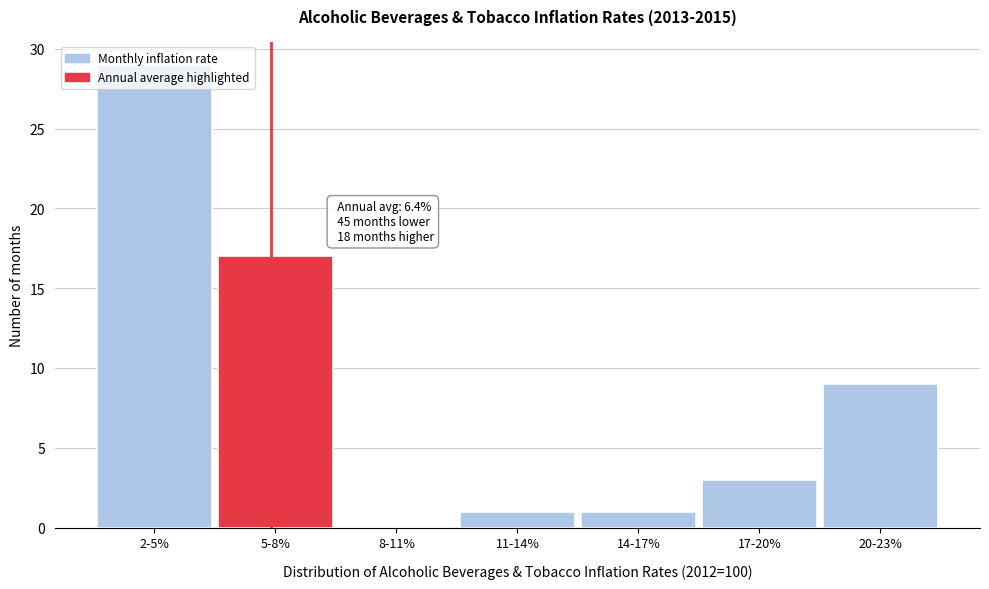

What is the sum of the values at 8-11% and 20-23%?

9